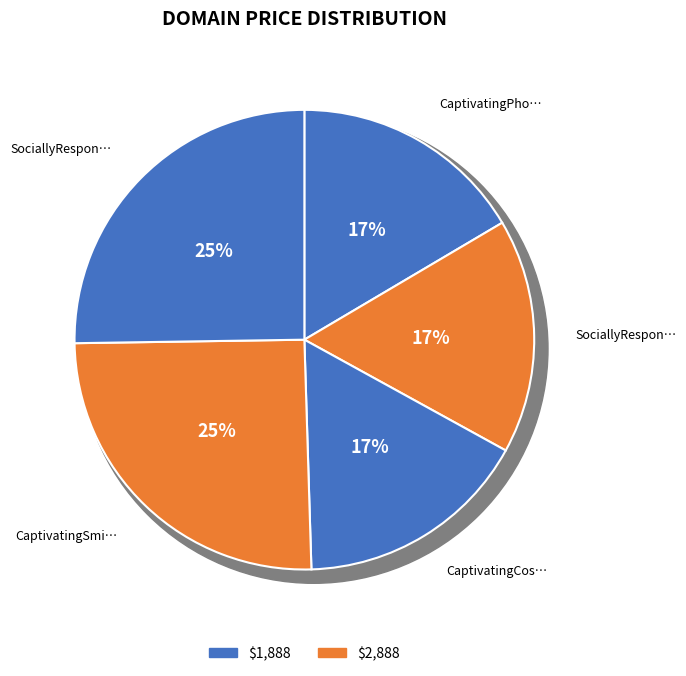

Which category has the smallest portion of the pie?

CaptivatingPhotos.com